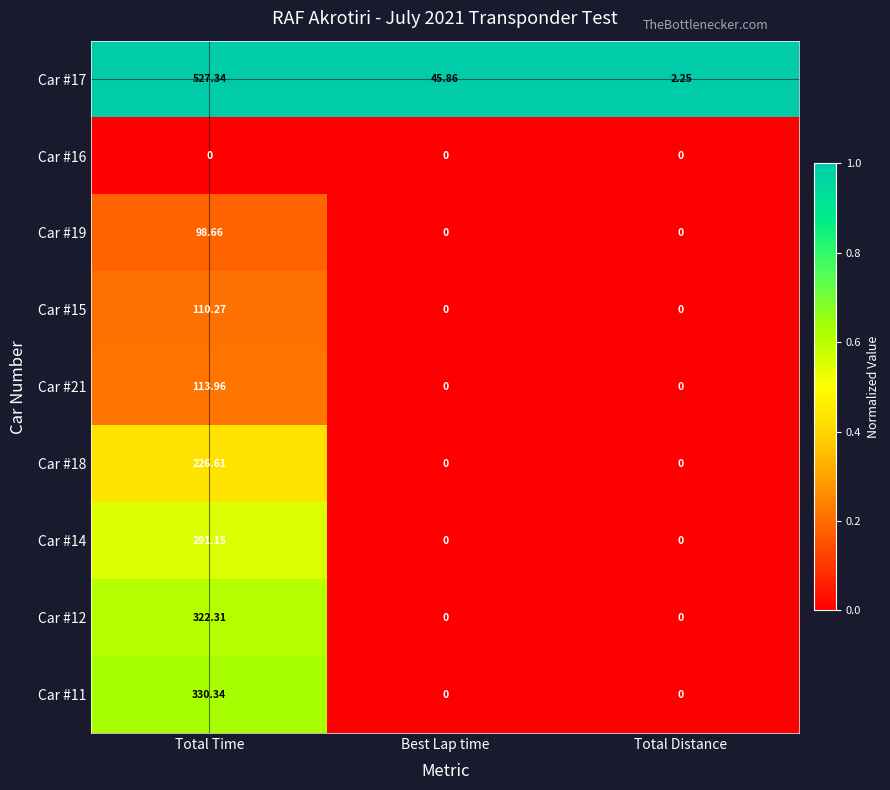

What is the maximum value shown in the chart?

527.3